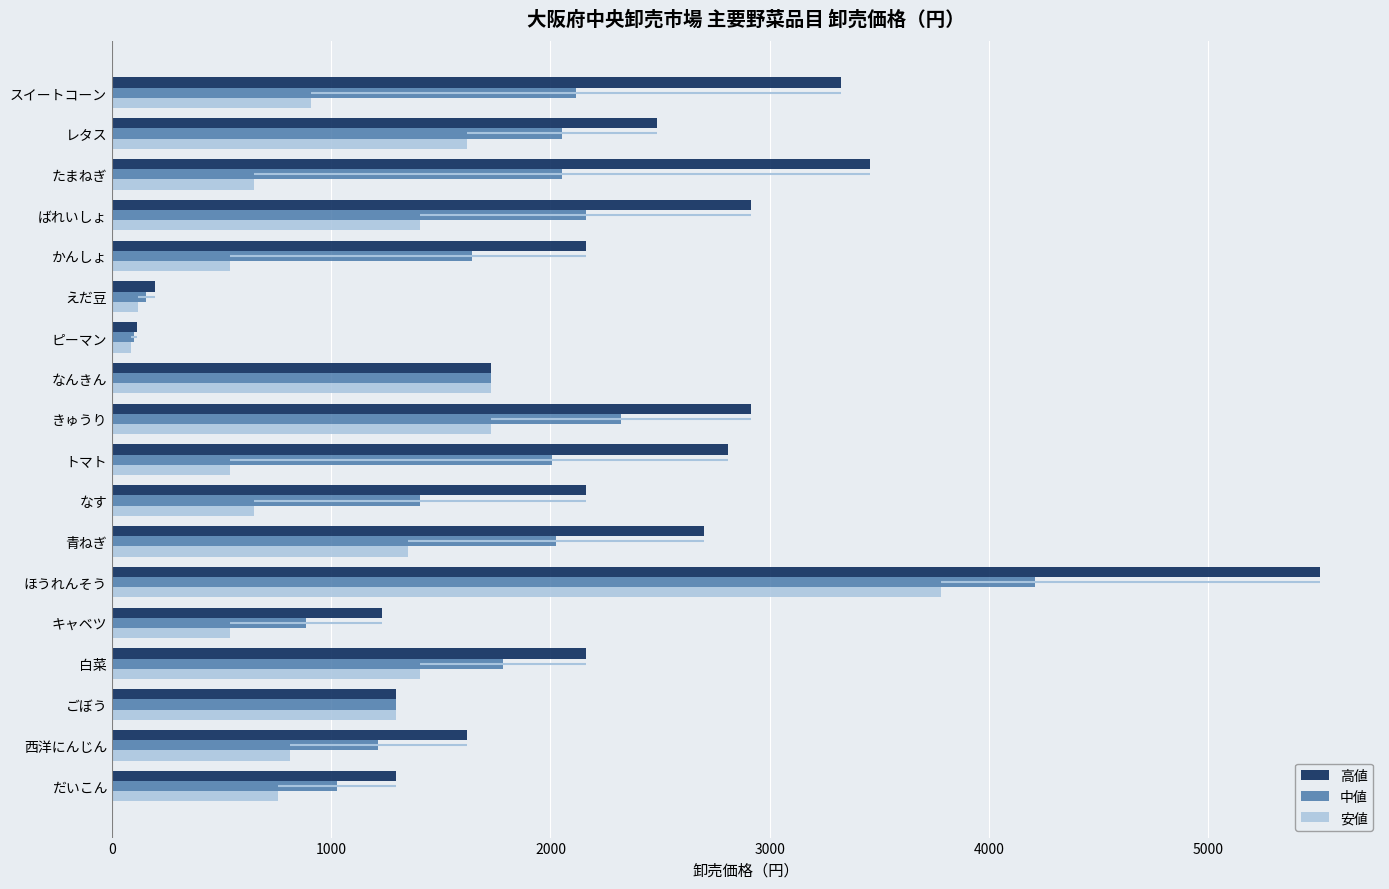

Count the number of categories in the chart.

18